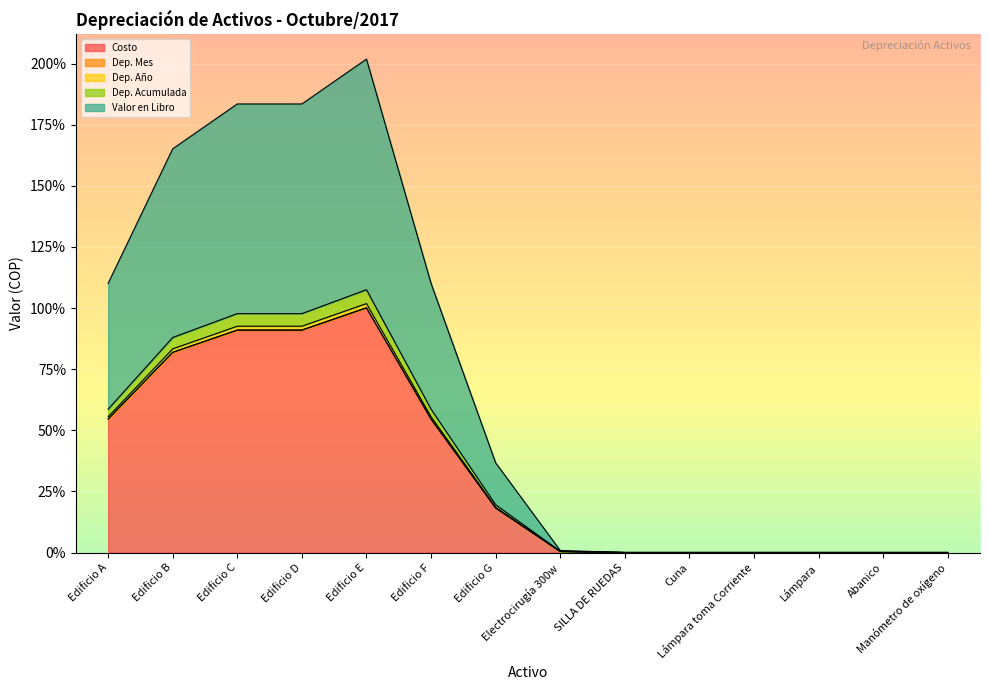

Which category has the highest value in the Valor en Libro series?

Edificio E